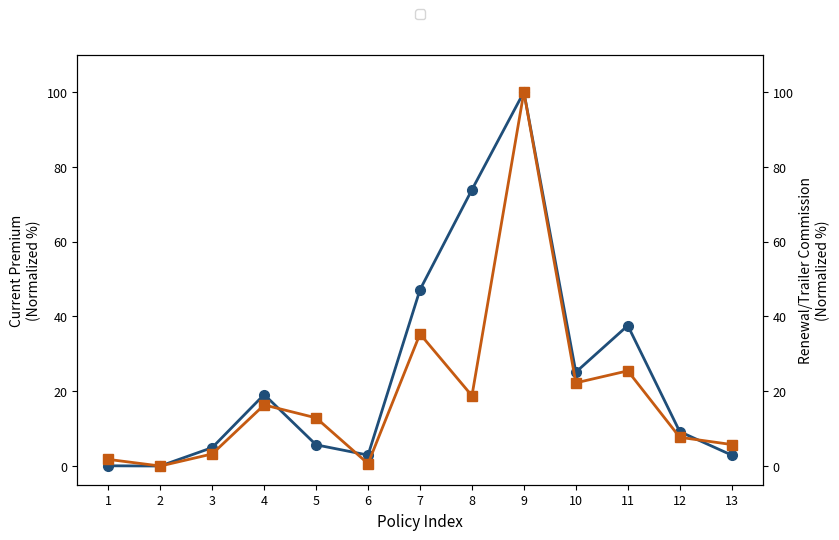

Reading left to right, extract all data points from this chart.

Current Premium (norm%): 0.1	0.0	4.9	19.1	5.7	2.9	47.1	73.9	100.0	25.1	37.6	9.2	2.9
Renewal/Trailer Commission (norm%): 1.8	0.0	3.2	16.3	12.9	0.6	35.3	18.8	100.0	22.2	25.4	7.7	5.7